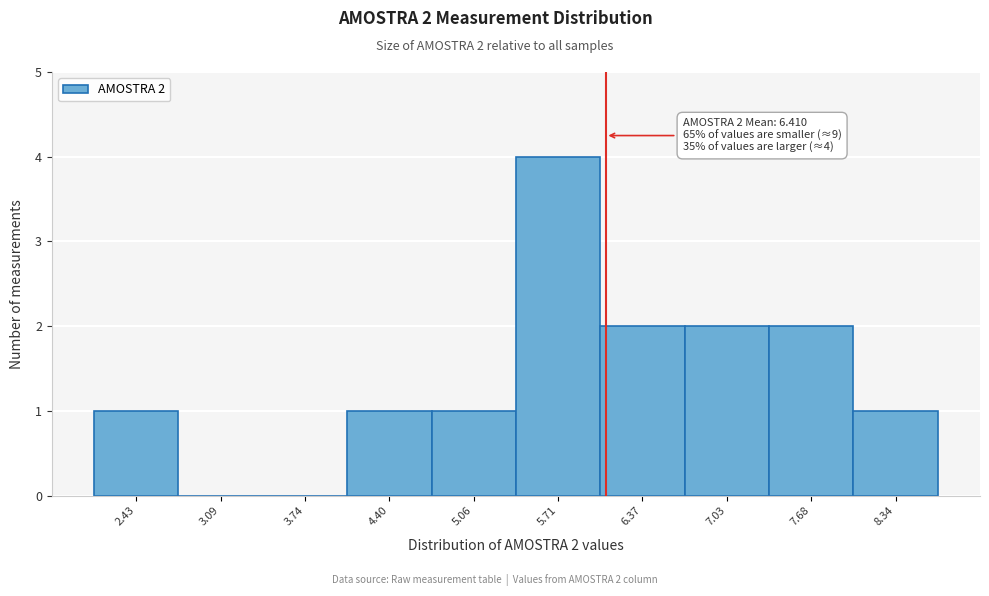

Reading right to left, transcribe all the data shown in this chart.

8.34=1	7.68=2	7.03=2	6.37=2	5.71=4	5.06=1	4.40=1	3.74=0	3.09=0	2.43=1